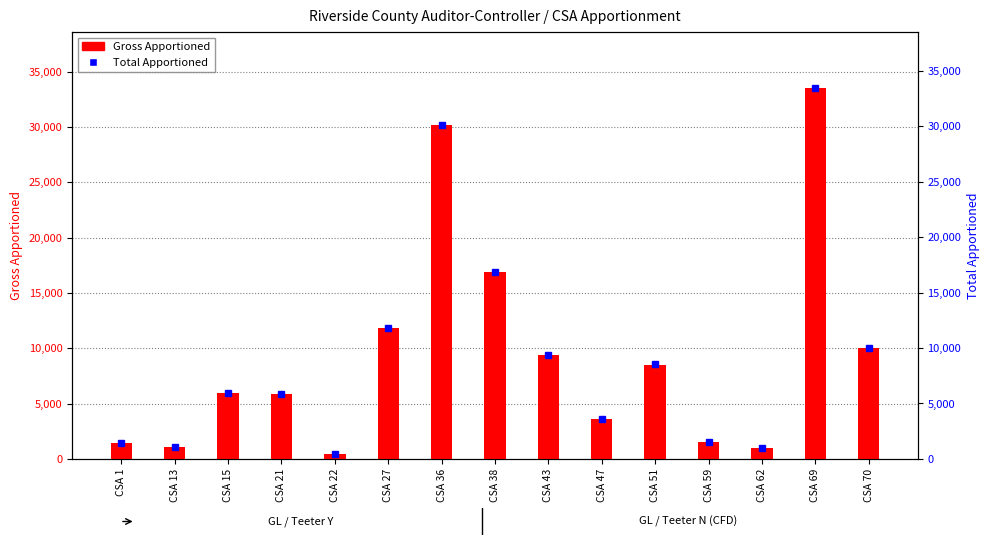

What are all the series names shown in the legend?

Gross Apportioned, Total Apportioned